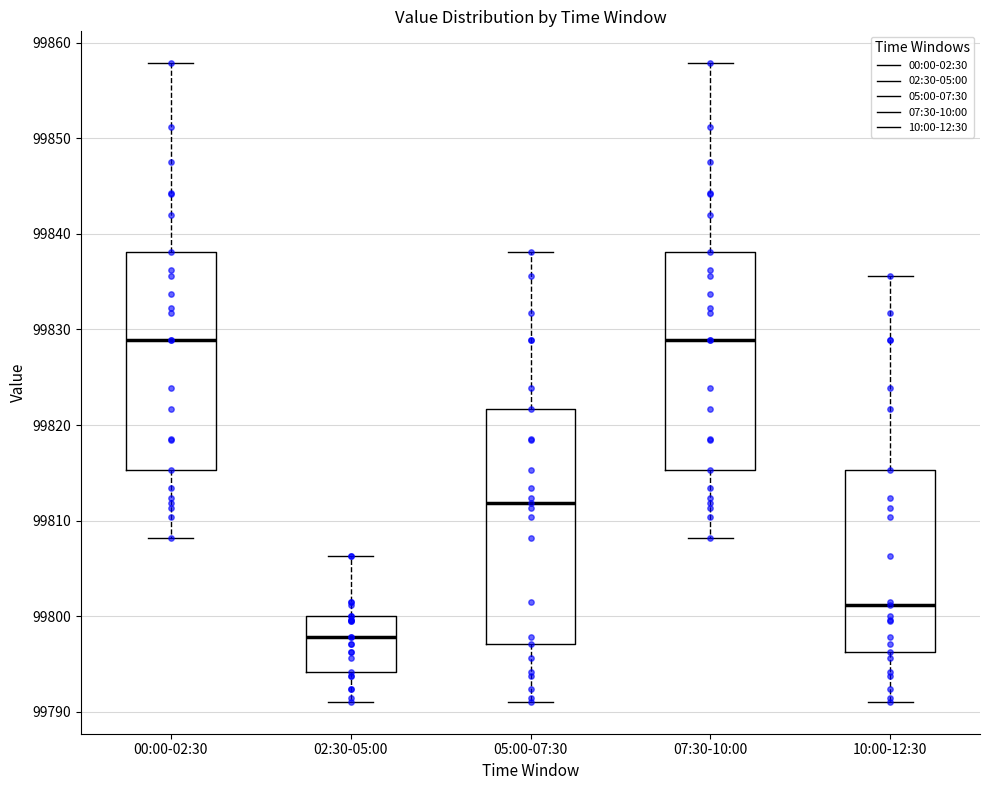

Reading left to right, read every box against the y-axis: the position of its median line, the range the box covers, and the ends of its whiskers. The values are not printed on the chart, so give them approximately, as read against the axis.

00:00-02:30: median 99829, box 99815 to 99838, whiskers 99808 to 99858
02:30-05:00: median 99798, box 99794 to 99800, whiskers 99791 to 99806
05:00-07:30: median 99812, box 99797 to 99822, whiskers 99791 to 99838
07:30-10:00: median 99829, box 99815 to 99838, whiskers 99808 to 99858
10:00-12:30: median 99801, box 99796 to 99815, whiskers 99791 to 99836